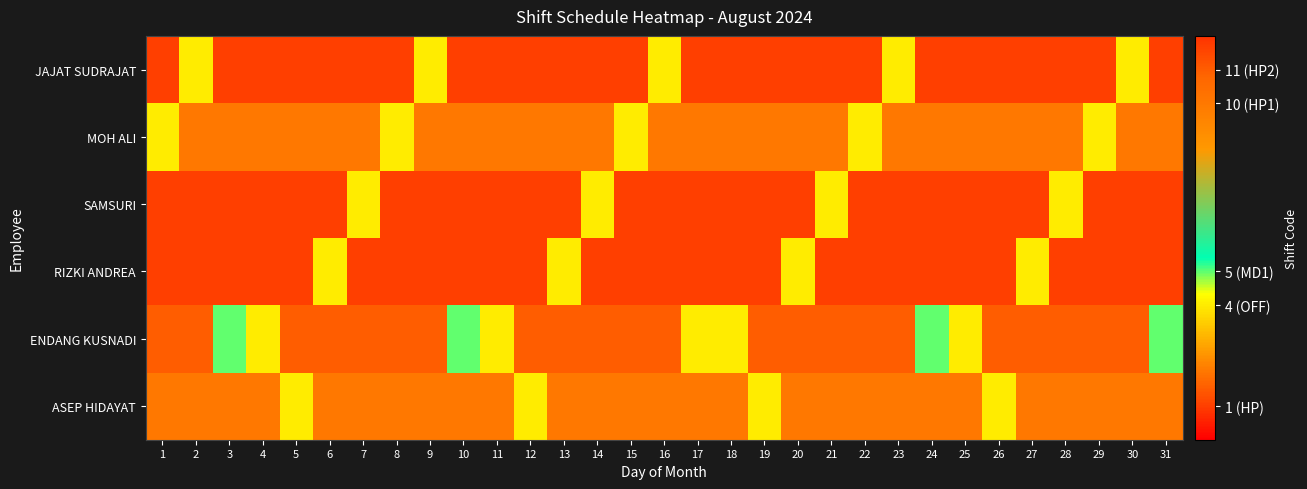

Which label corresponds to the largest value in the chart?

1